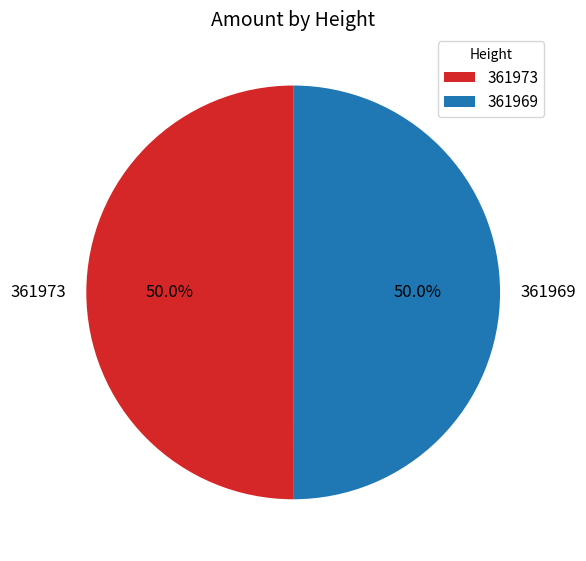

Approximately how many times larger is the value at 361969 compared to 361973?

1.0